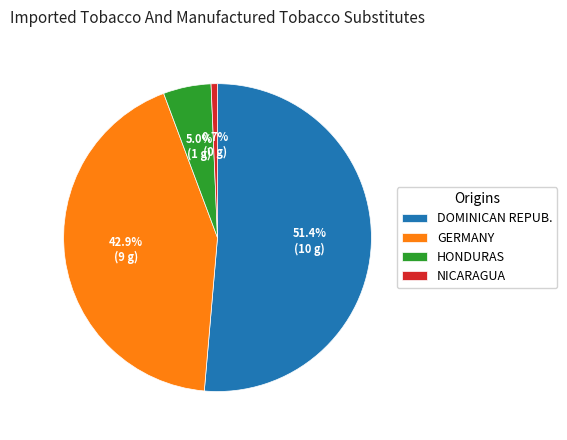

Which slice is the smallest?

NICARAGUA